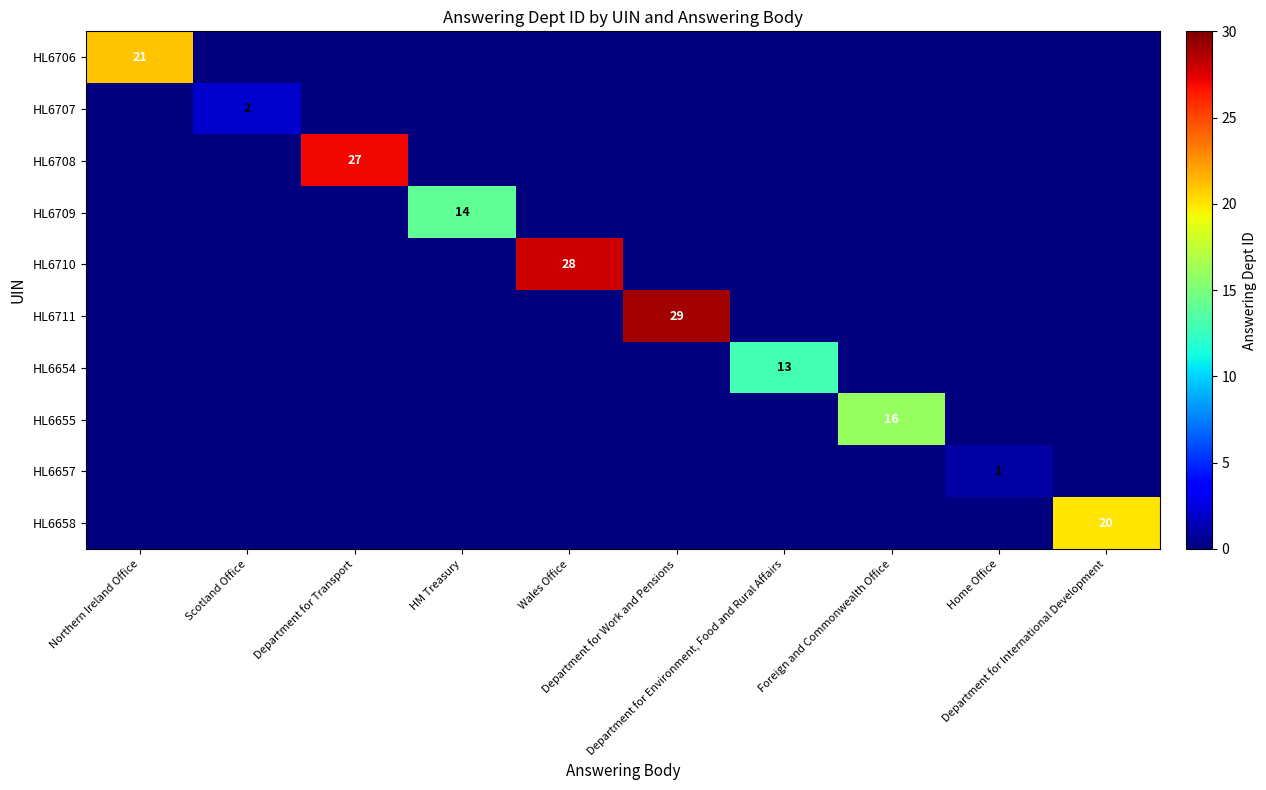

What is the spread (max minus min) of values at Wales Office?

28